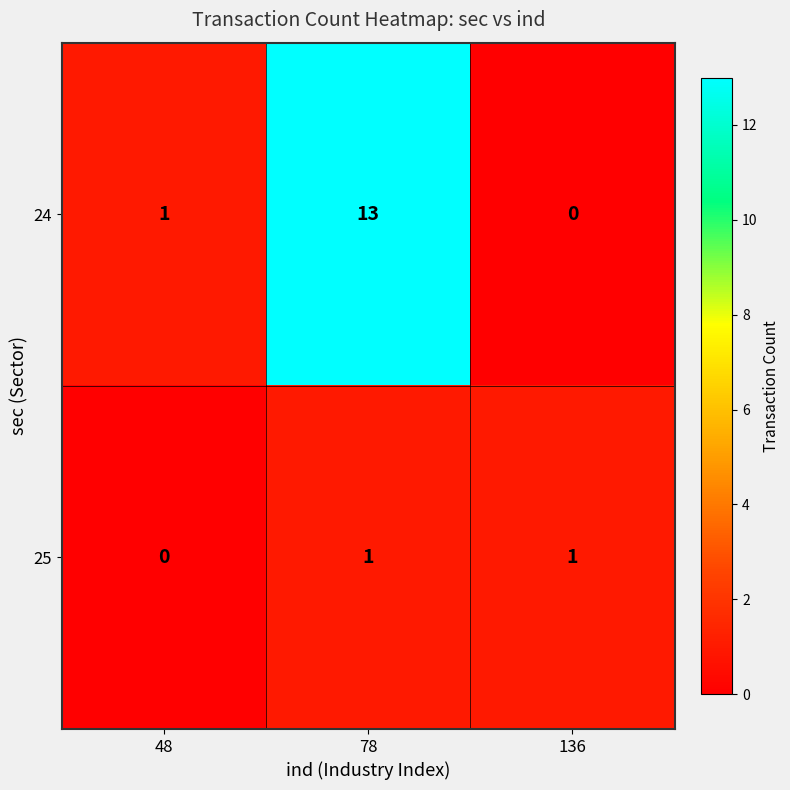

At which category is the sum across all series the highest?

78